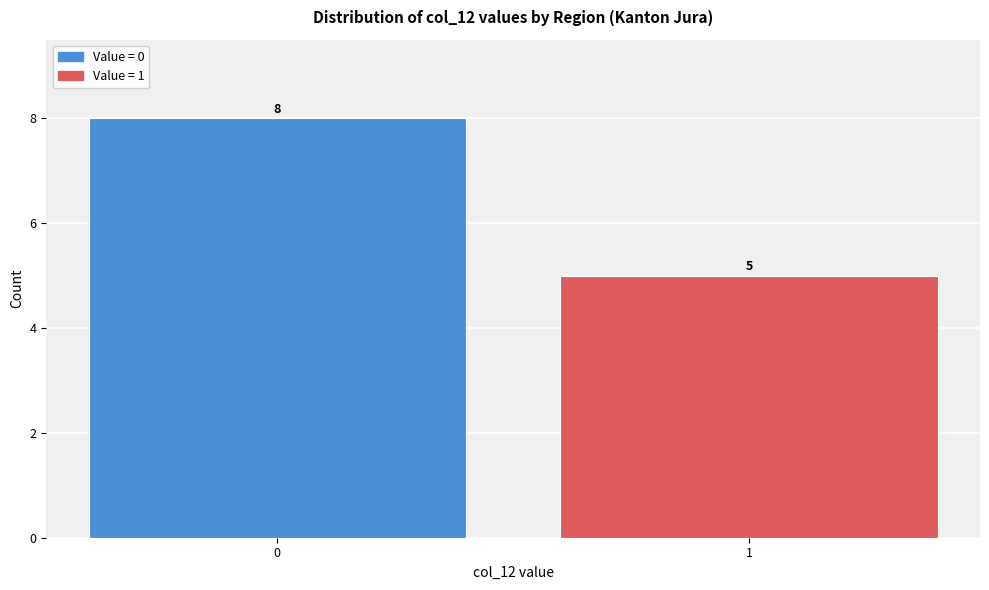

Reading left to right, extract all data points from this chart.

0=8	1=5